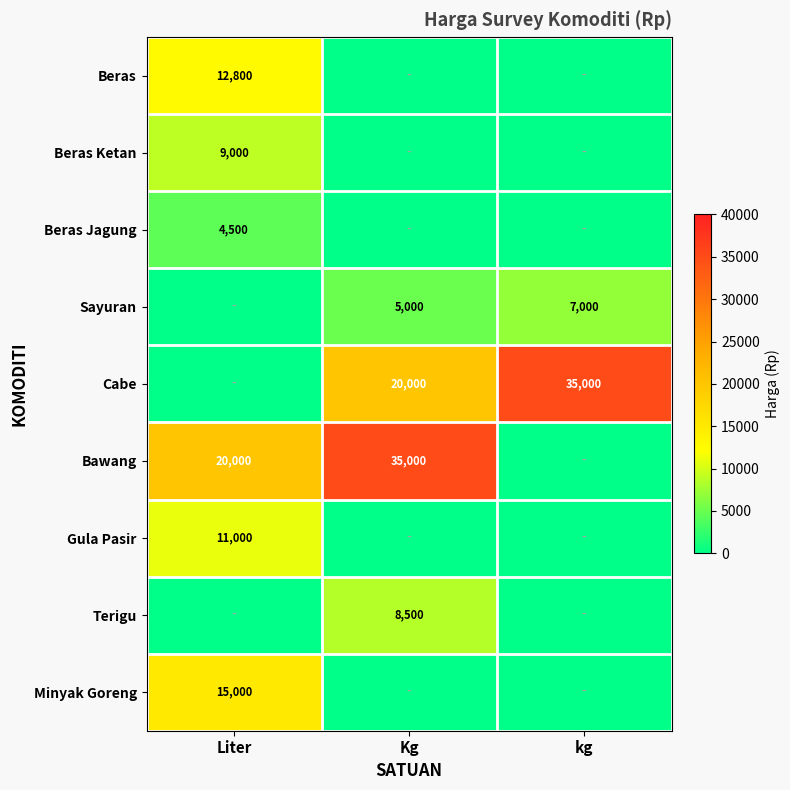

The Bawang series shows 13845 at Kg. True or false?

False